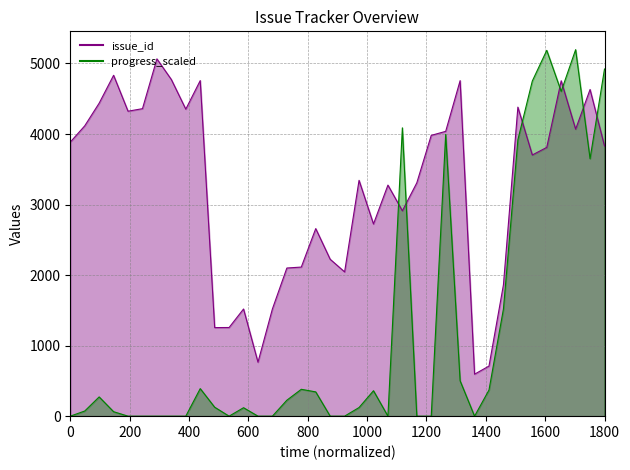

Reading left to right, extract all data points from this chart.

0.0	72.7	272.8	63.3	0.0	0.0	0.0	0.0	0.0	390.5	126.9	0.0	119.7	0.0	0.0	226.0	380.9	344.1	0.0	0.0	122.4	360.4	0.0	4087.6	0.0	0.0	3994.6	501.0	0.0	370.7	1519.0	3917.9	4751.5	5186.2	4604.8	5196.0	3650.2	4921.6